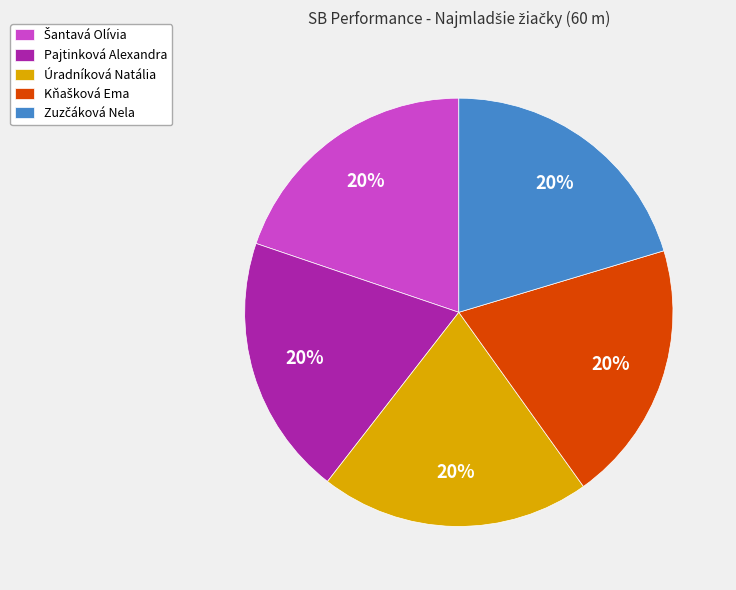

How many segments does this pie chart have?

5